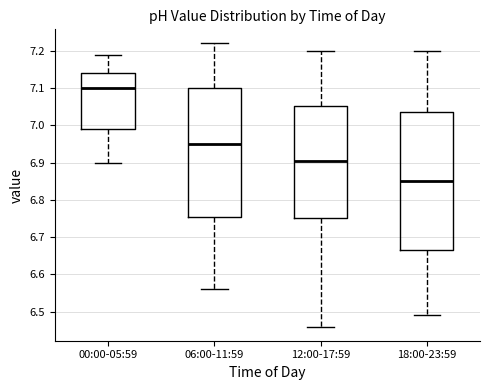

Reading left to right, read every box against the y-axis: the position of its median line, the range the box covers, and the ends of its whiskers. The values are not printed on the chart, so give them approximately, as read against the axis.

00:00-05:59: median 7.10, box 6.99 to 7.14, whiskers 6.90 to 7.19
06:00-11:59: median 6.95, box 6.76 to 7.10, whiskers 6.56 to 7.22
12:00-17:59: median 6.91, box 6.75 to 7.05, whiskers 6.46 to 7.20
18:00-23:59: median 6.85, box 6.67 to 7.04, whiskers 6.49 to 7.20